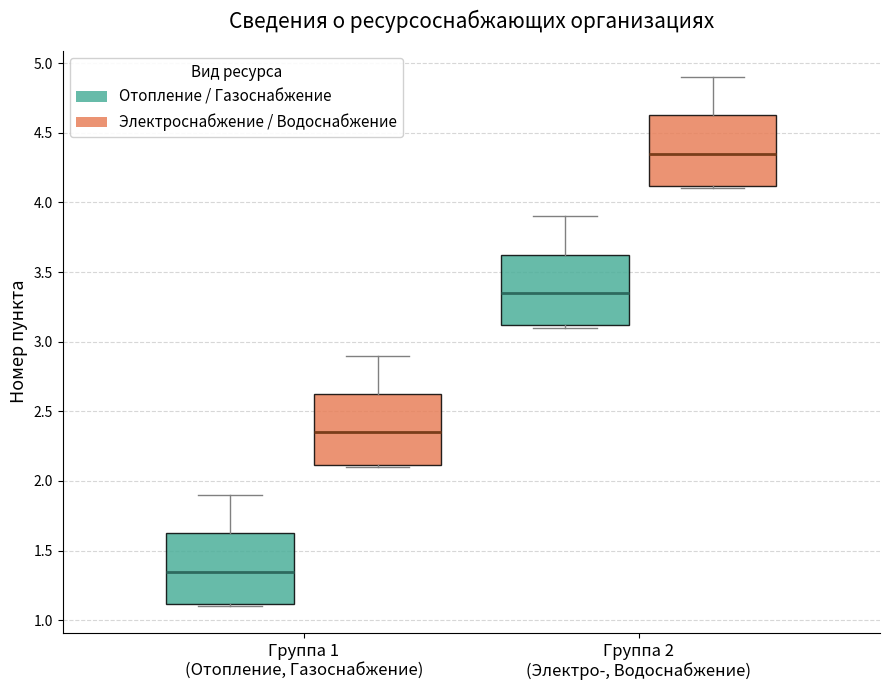

Reading left to right, transcribe this box plot: for each box, give where its median line is, the range the box spans, and where its two whiskers end, as read against the y-axis. The values are not printed on the chart, so give them approximately, as read against the axis.

Группа 1 (Отопление, Газоснабжение) (Отопление / Газоснабжение): median 1.35, box 1.10 to 1.65, whiskers 1.10 (just below the box's lower edge) to 1.90
Группа 1 (Отопление, Газоснабжение) (Электроснабжение / Водоснабжение): median 2.35, box 2.10 to 2.65, whiskers 2.10 (just below the box's lower edge) to 2.90
Группа 2 (Электро-, Водоснабжение) (Отопление / Газоснабжение): median 3.35, box 3.10 to 3.65, whiskers 3.10 (just below the box's lower edge) to 3.90
Группа 2 (Электро-, Водоснабжение) (Электроснабжение / Водоснабжение): median 4.35, box 4.10 to 4.65, whiskers 4.10 (just below the box's lower edge) to 4.90